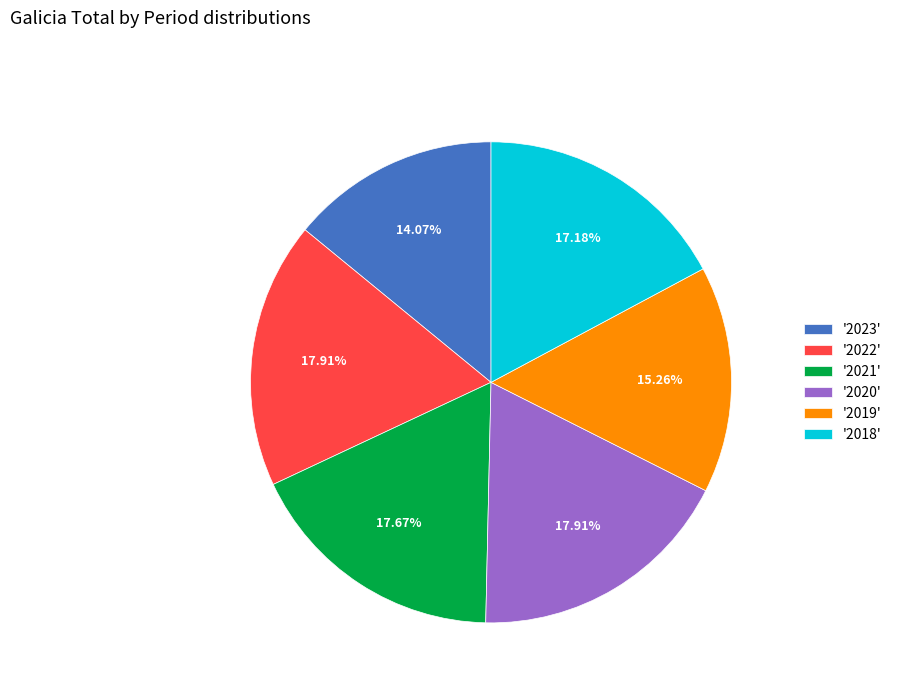

How many segments does this pie chart have?

6